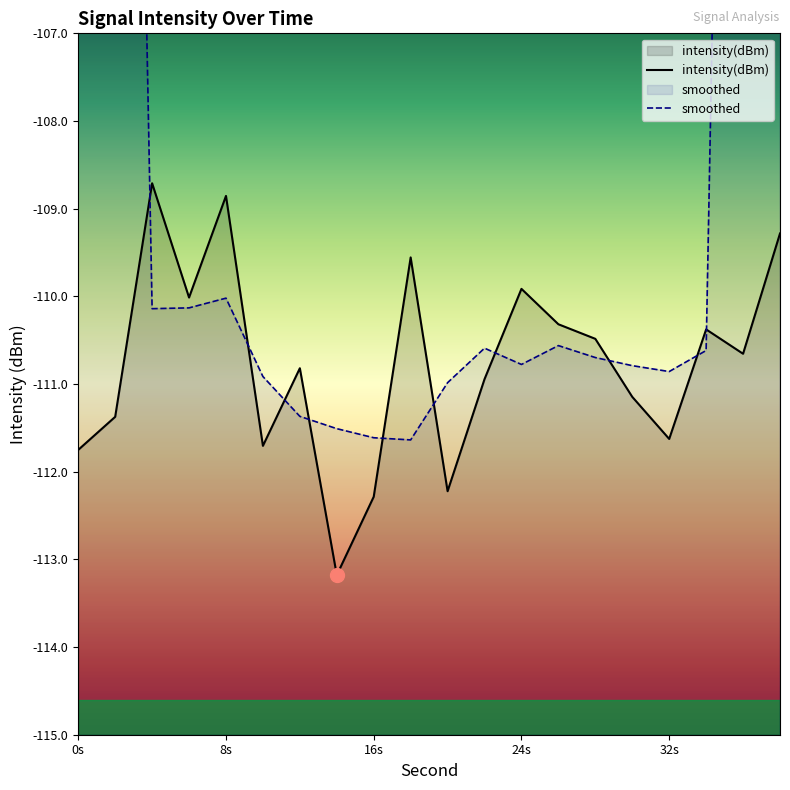

What is the highest value of the intensity(dBm) series?

-108.7